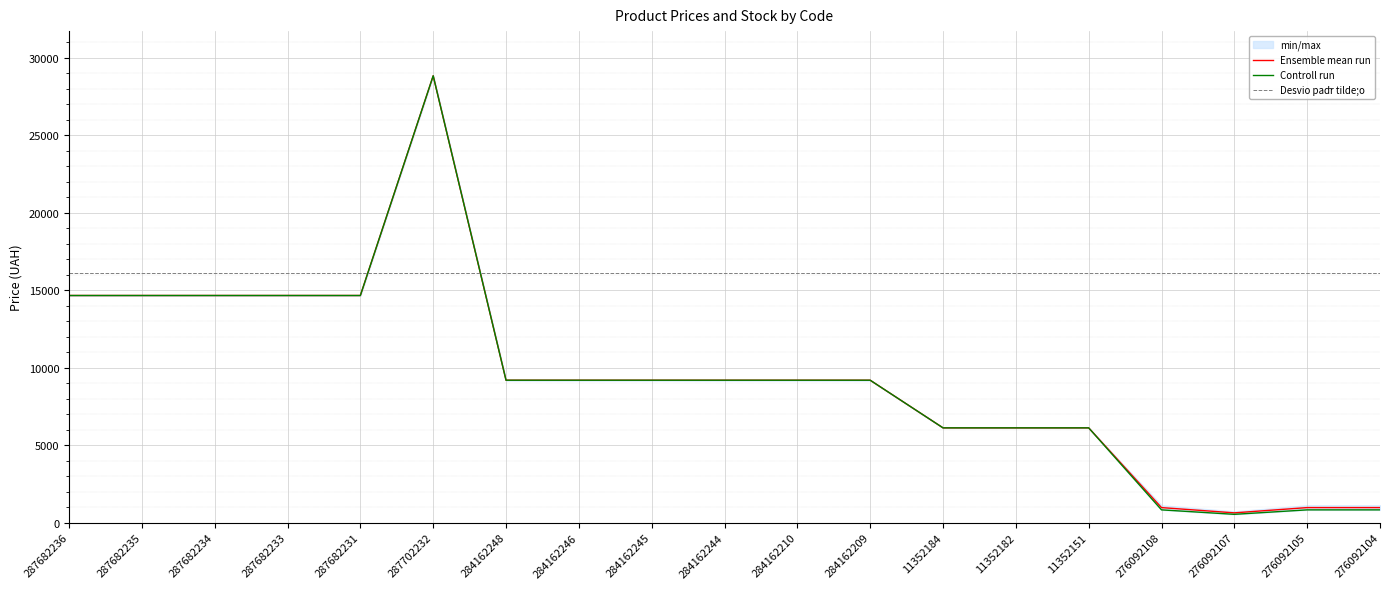

What is the highest value of the Desvio padr̃ tilde;o series?

16072.6